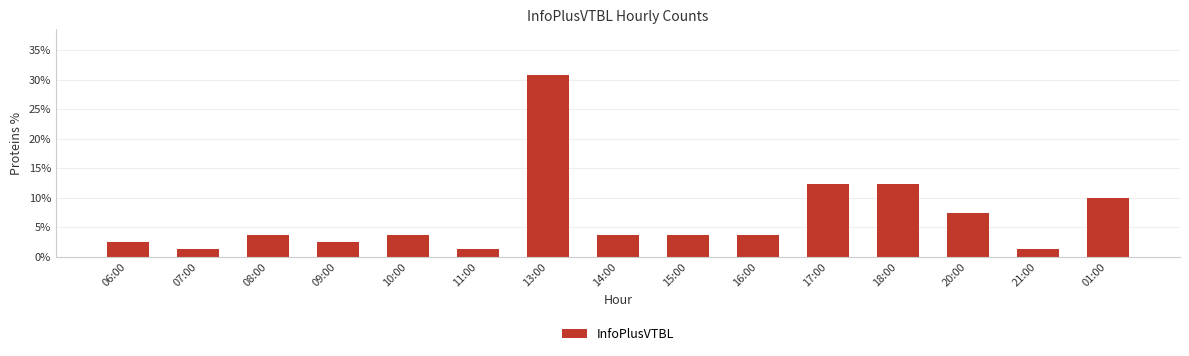

What is the difference between the values at 01:00 and 15:00?

6.2